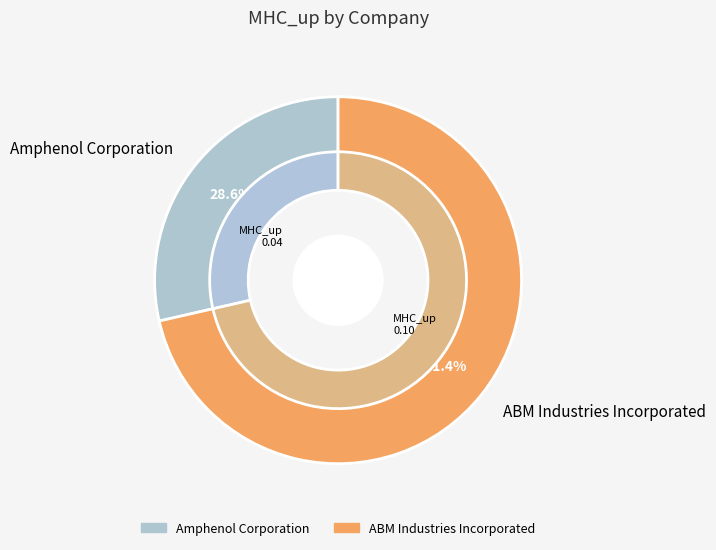

Rank the categories by value from lowest to highest.

Amphenol Corporation, ABM Industries Incorporated